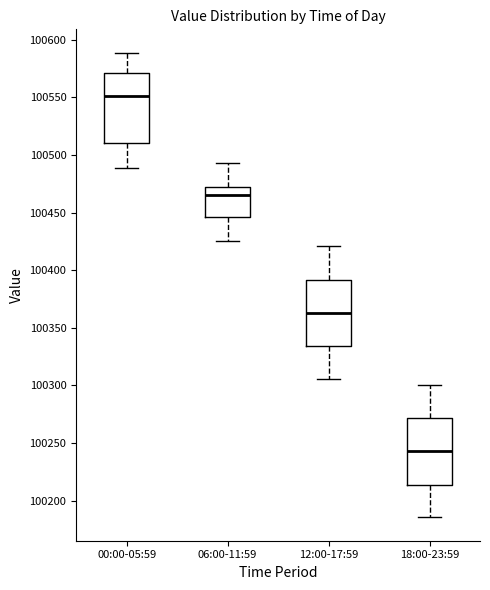

Which box has the lowest median line?

18:00-23:59